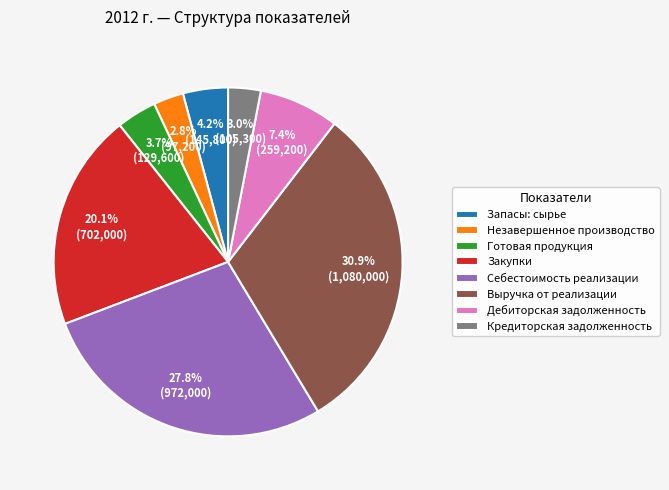

True or false: Запасы: сырье accounts for 4% of the total.

True